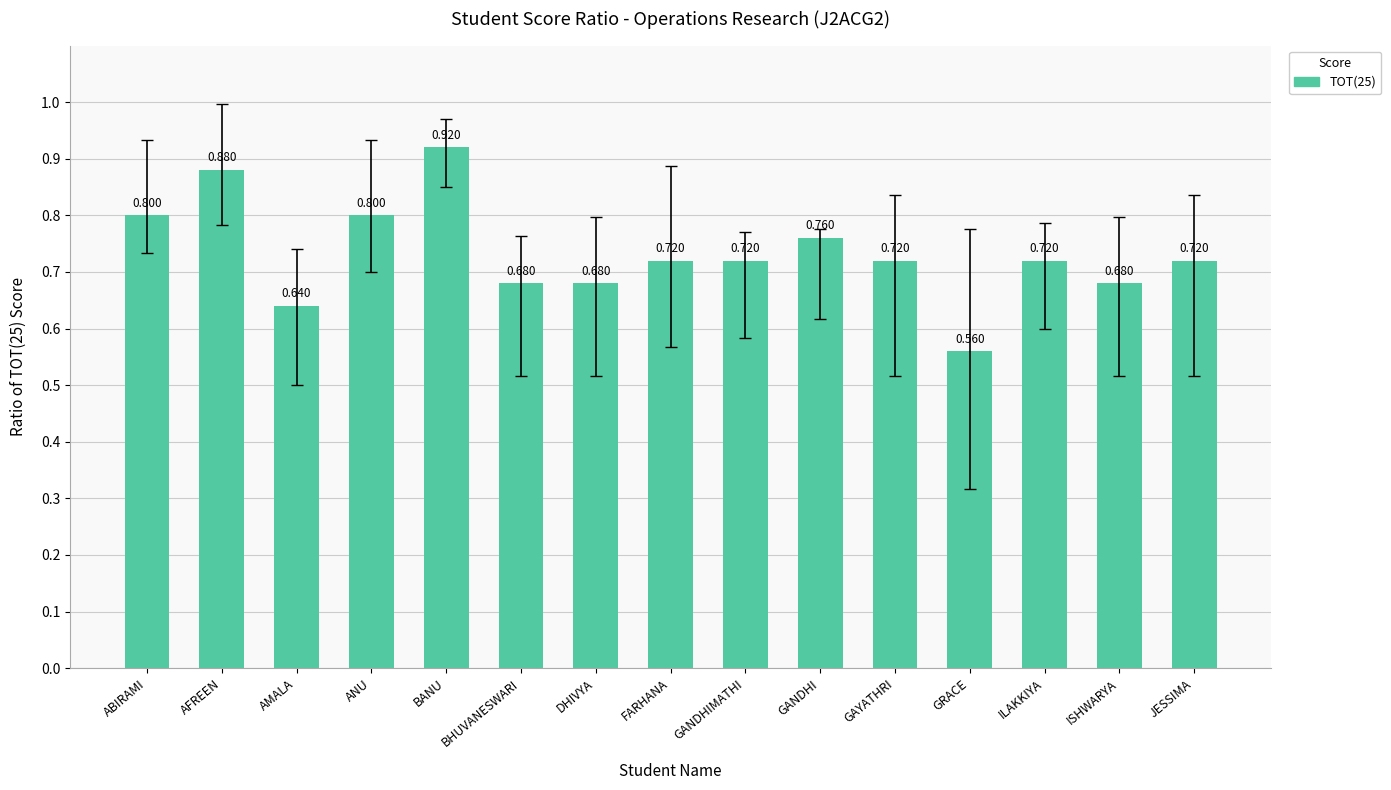

How many series are shown in this chart?

1